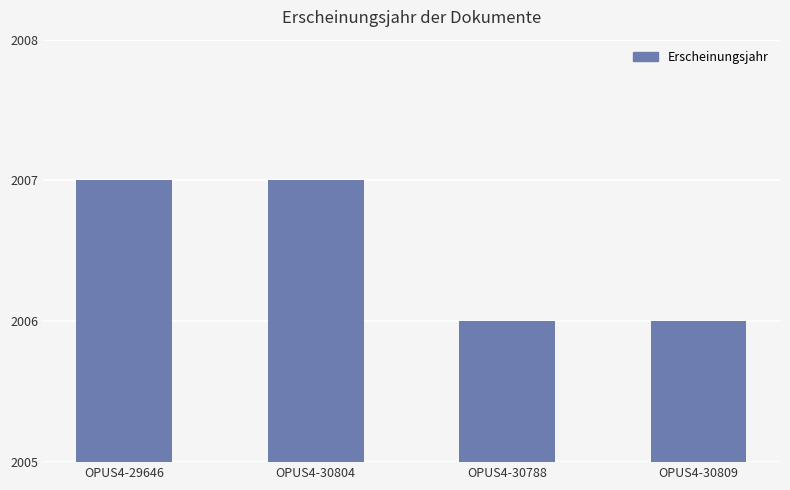

What is the smallest value displayed?

2006